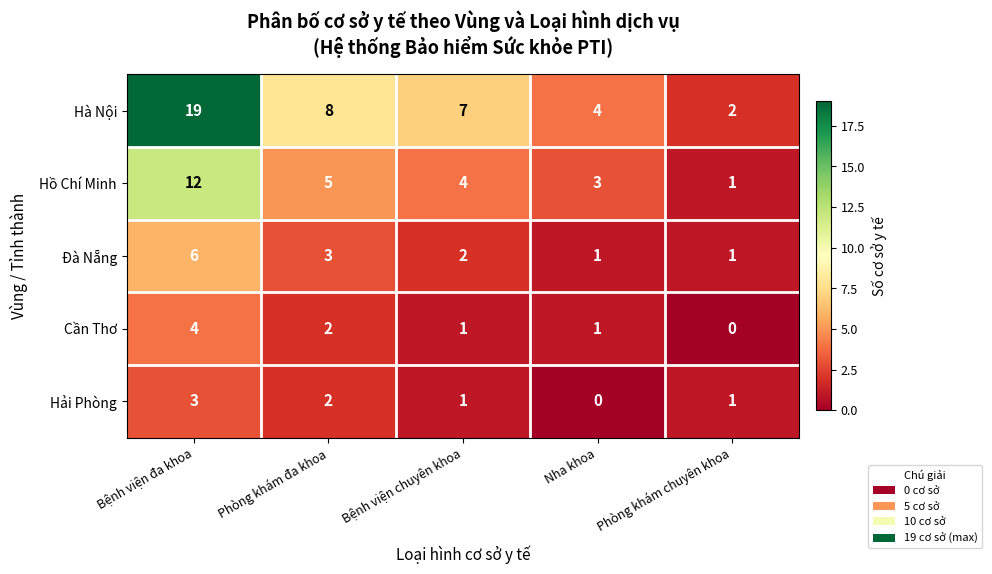

At which label does Cần Thơ reach its peak?

Bệnh viện đa khoa